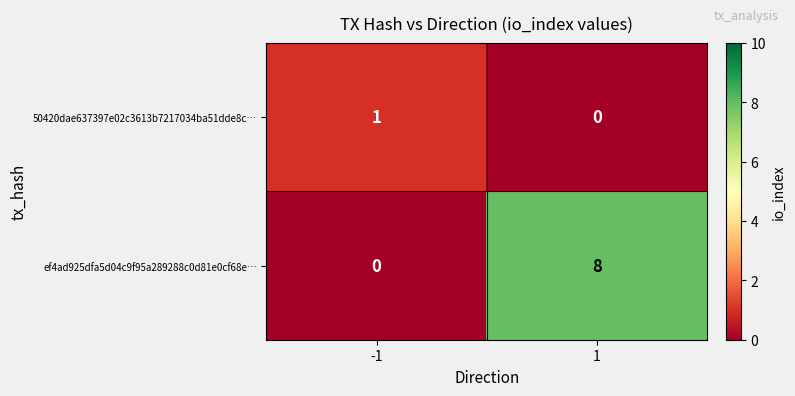

Reading left to right, list all the values displayed in this chart.

50420dae637397e02c3613b7217034ba51dde8c…: 1	0
ef4ad925dfa5d04c9f95a289288c0d81e0cf68e…: 0	8